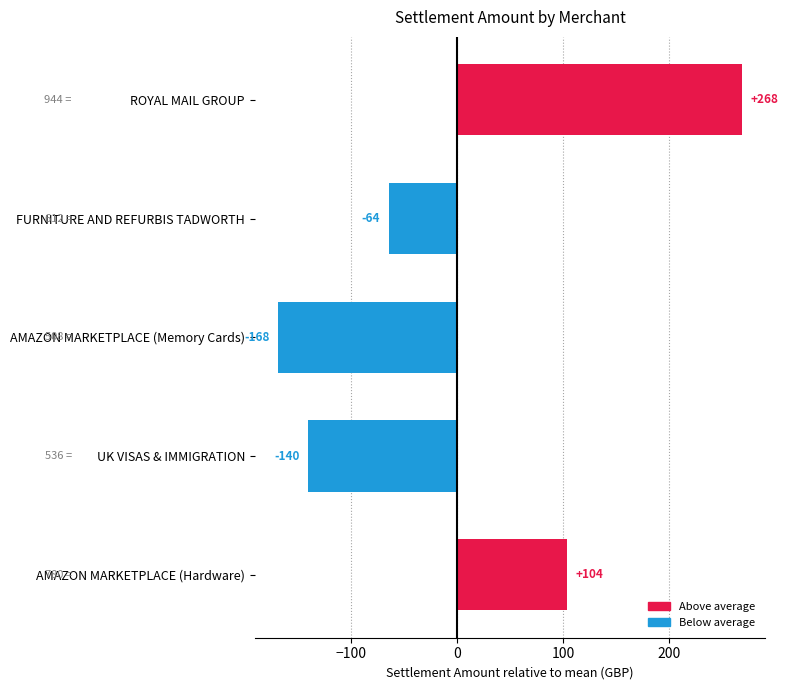

What value does the data have at UK VISAS & IMMIGRATION?

-140.0